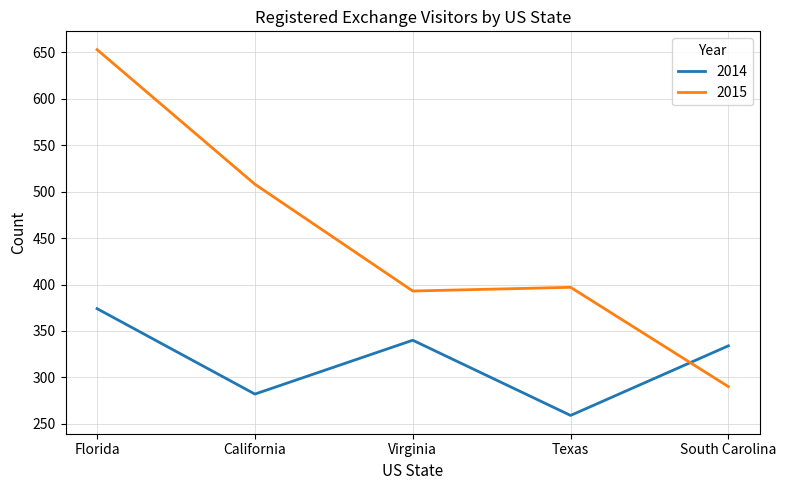

True or false: 2014 has more than 0 points higher than both neighbors.

True